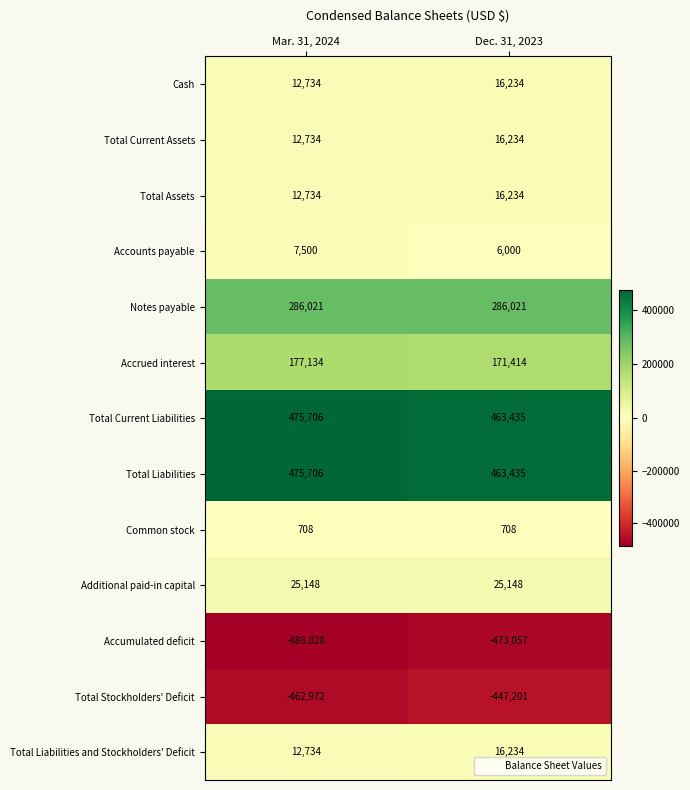

Reading left to right, transcribe all the data shown in this chart.

Cash: 12734	16234
Total Current Assets: 12734	16234
Total Assets: 12734	16234
Accounts payable: 7500	6000
Notes payable: 286021	286021
Accrued interest: 177134	171414
Total Current Liabilities: 475706	463435
Total Liabilities: 475706	463435
Common stock: 708	708
Additional paid-in capital: 25148	25148
Accumulated deficit: -488828	-473057
Total Stockholders' Deficit: -462972	-447201
Total Liabilities and Stockholders' Deficit: 12734	16234